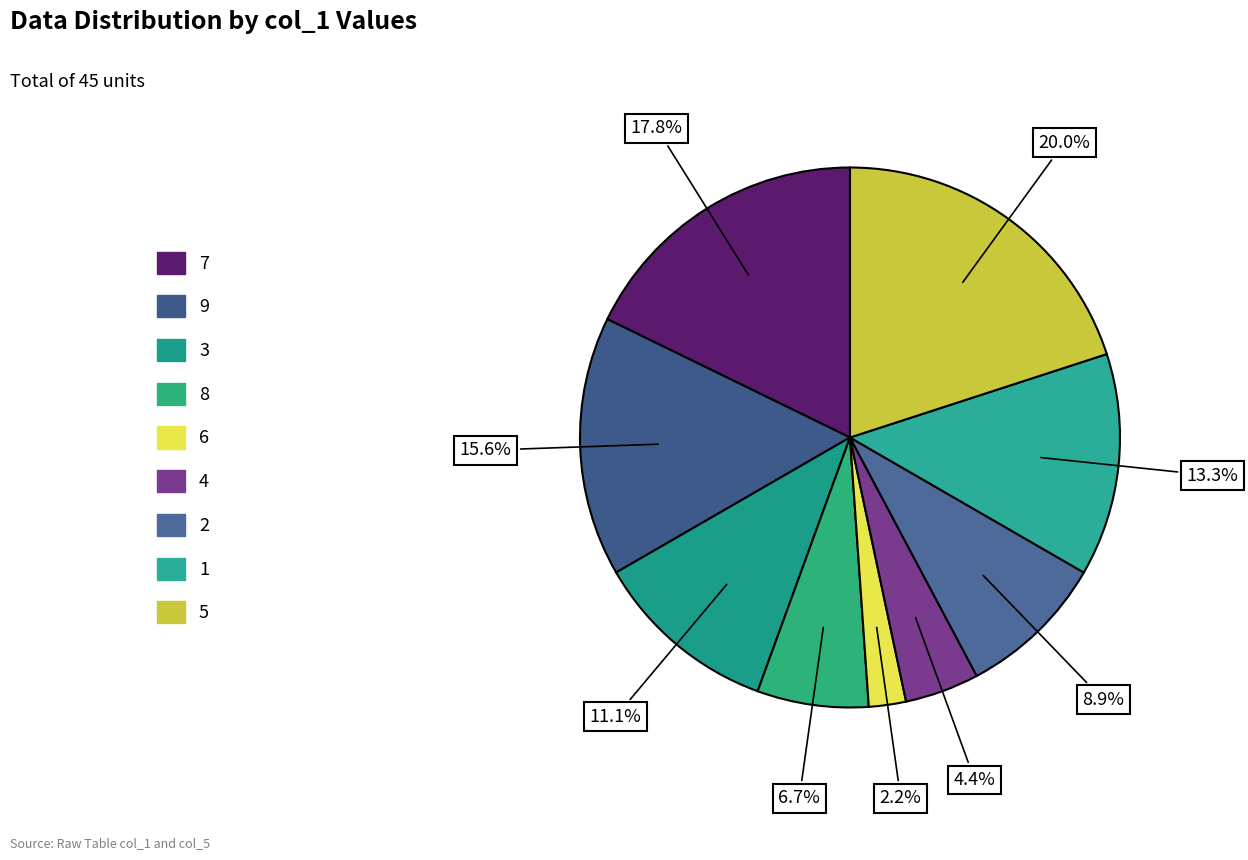

Count the number of slices in the pie.

9